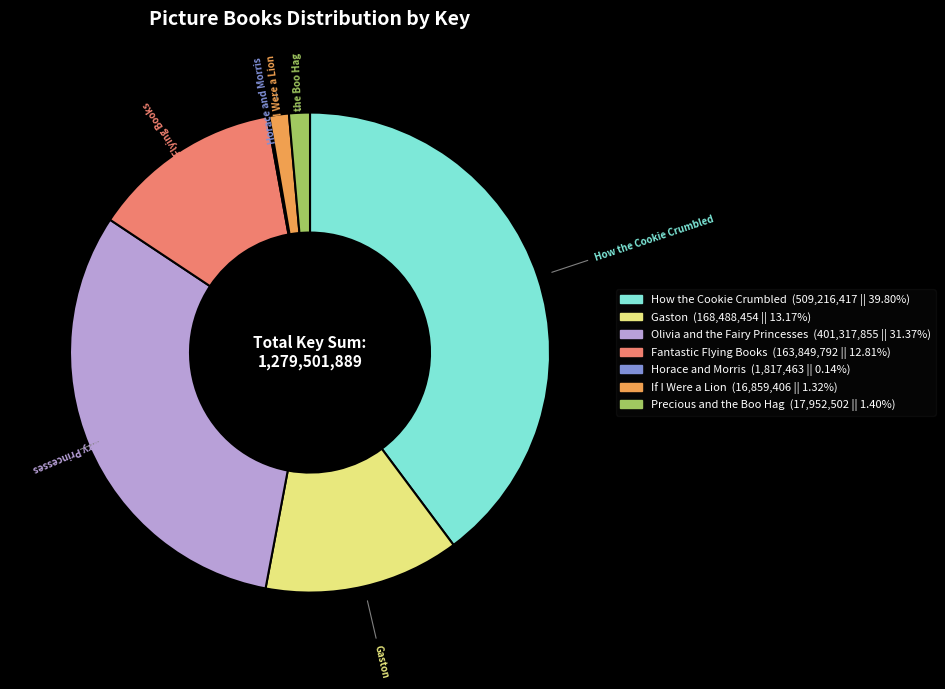

Is there any slice that represents more than half of the pie?

No